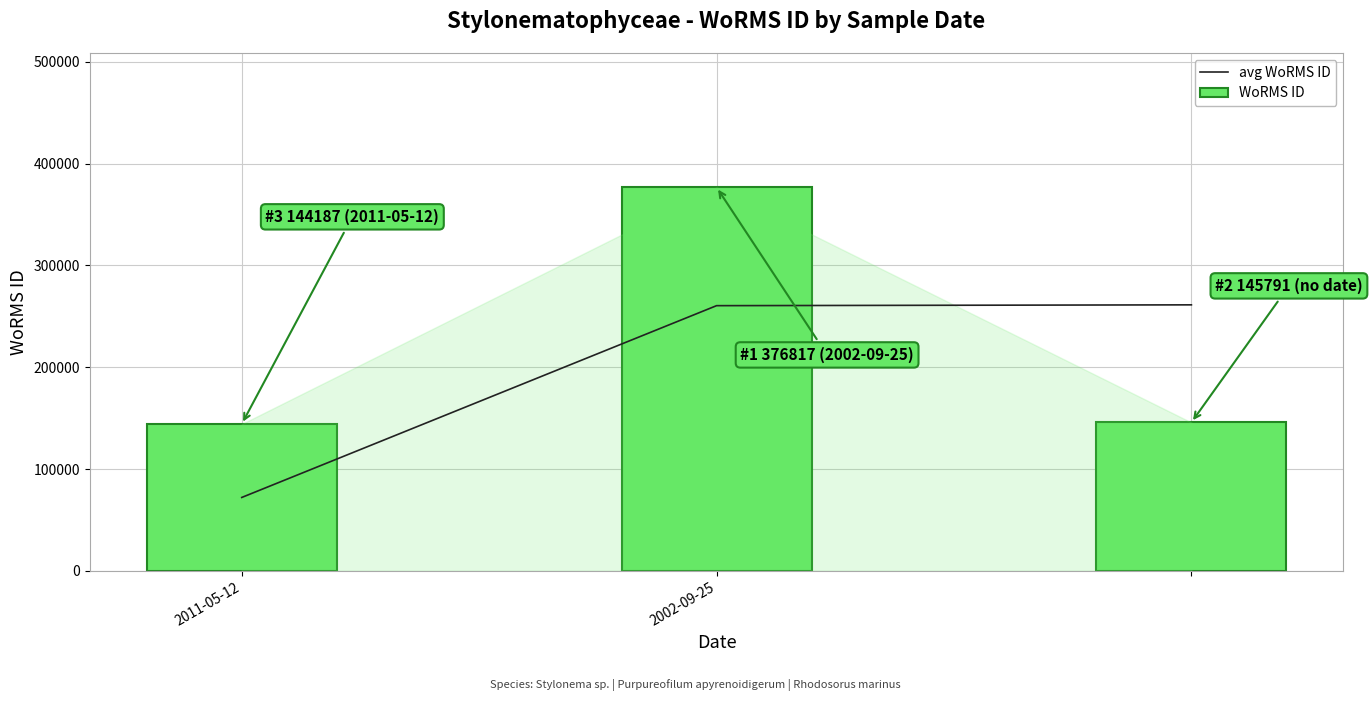

What is the difference between the maximum and second lowest values in the avg WoRMS ID series?

802.0